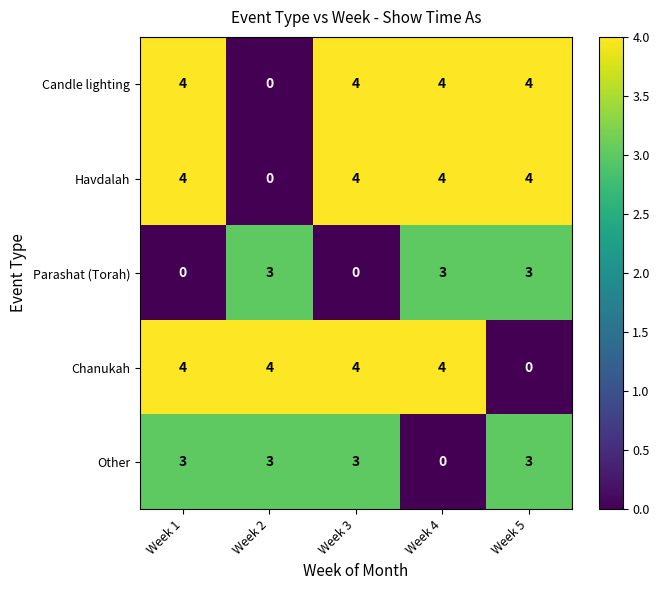

Where is Other nearest to the value 1?

Week 4